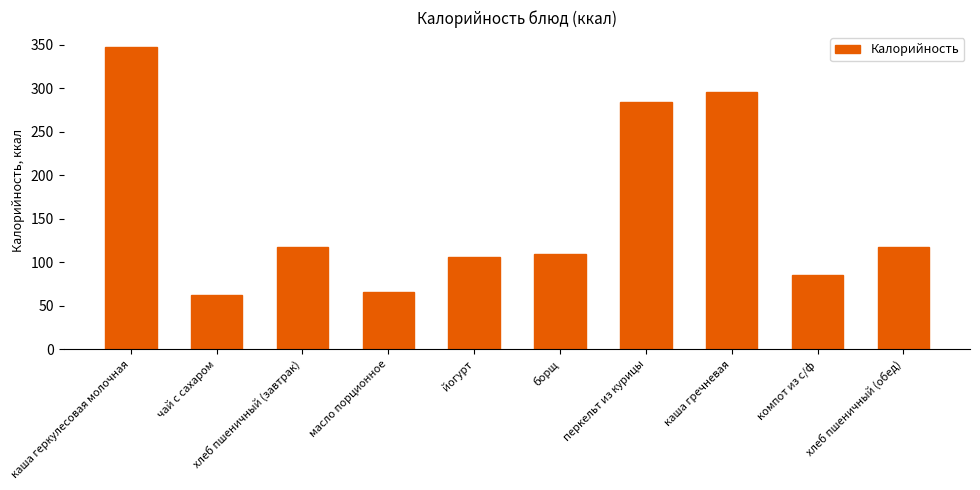

Is it true that the value at йогурт is 106?

True